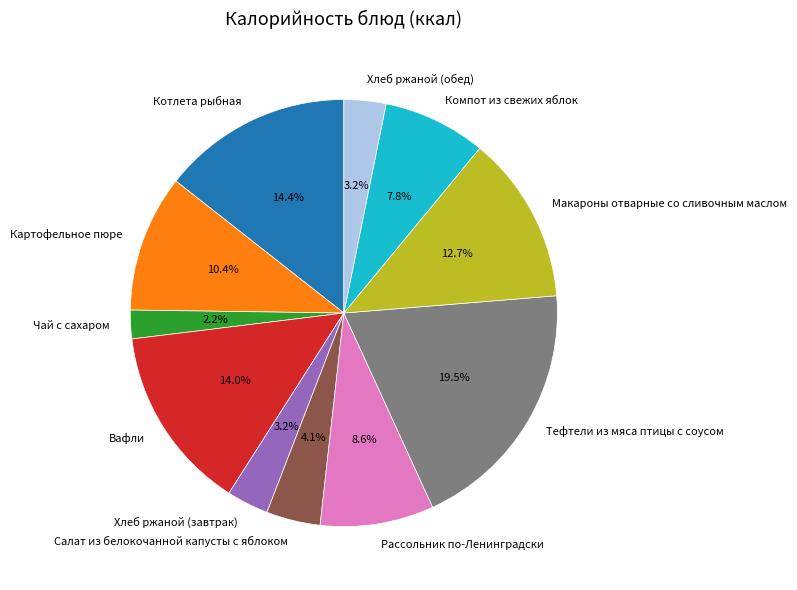

Approximately how many times larger is the value at Макароны отварные со сливочным маслом compared to Компот из свежих яблок?

1.6